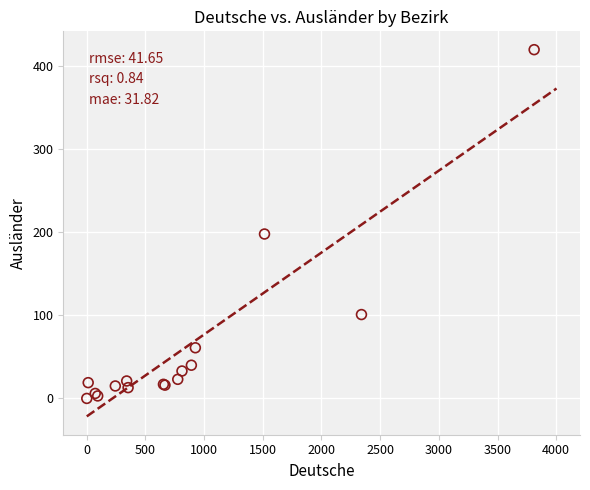

What Y value in the scatter plot is closest to 210?

198